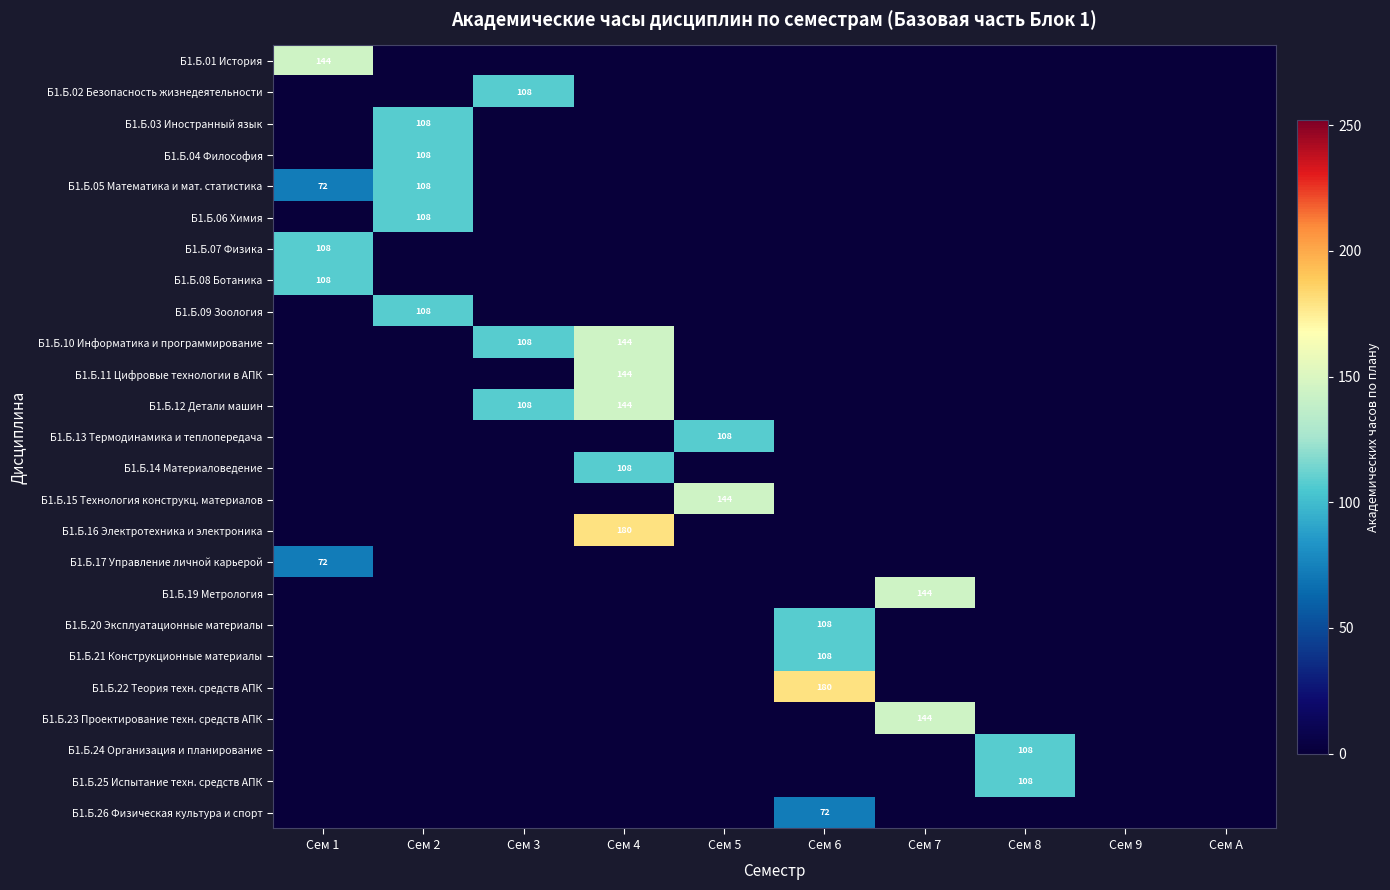

Is it true that Б1.Б.06 Химия equals 108 at Сем 2?

True